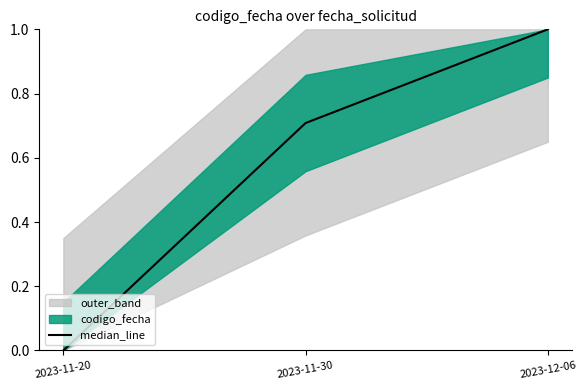

What is the label of the 3rd point from the right?

2023-11-20